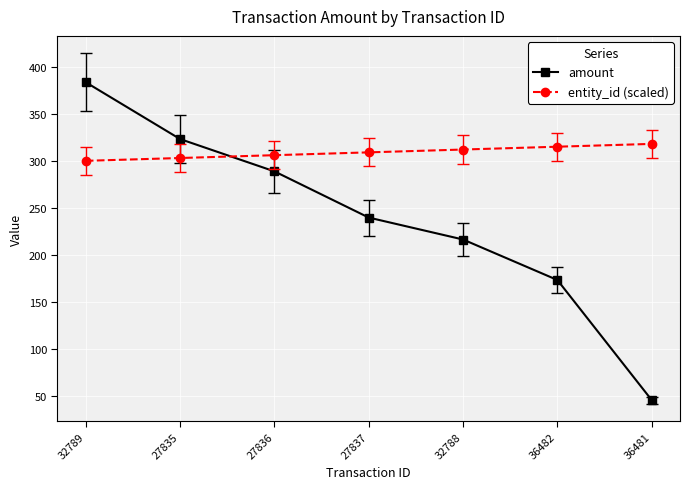

True or false: amount and entity_id (scaled) cross at least once.

True